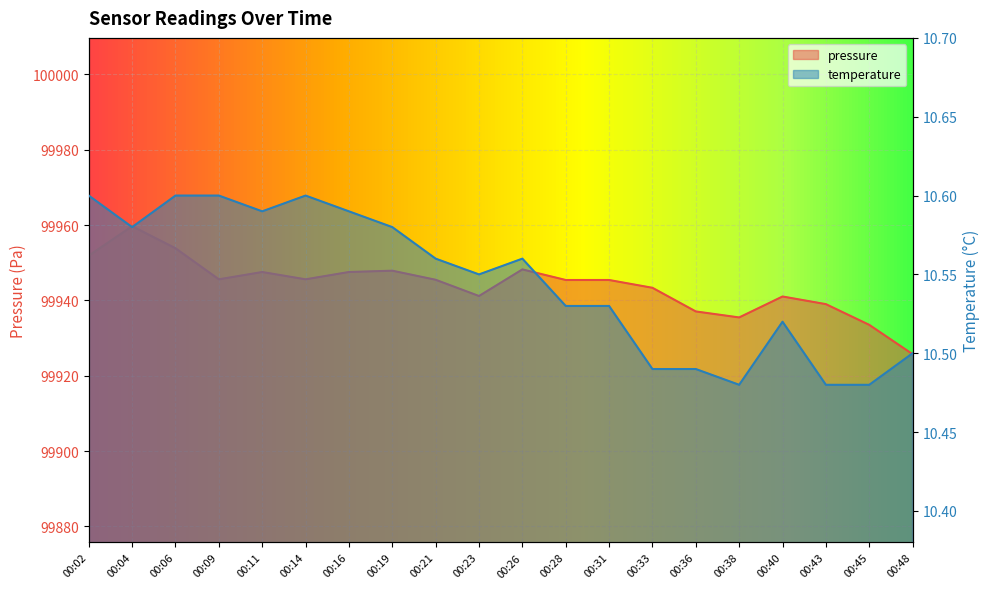

Is the value of pressure at 00:21 greater than the value of temperature at 00:09?

Yes